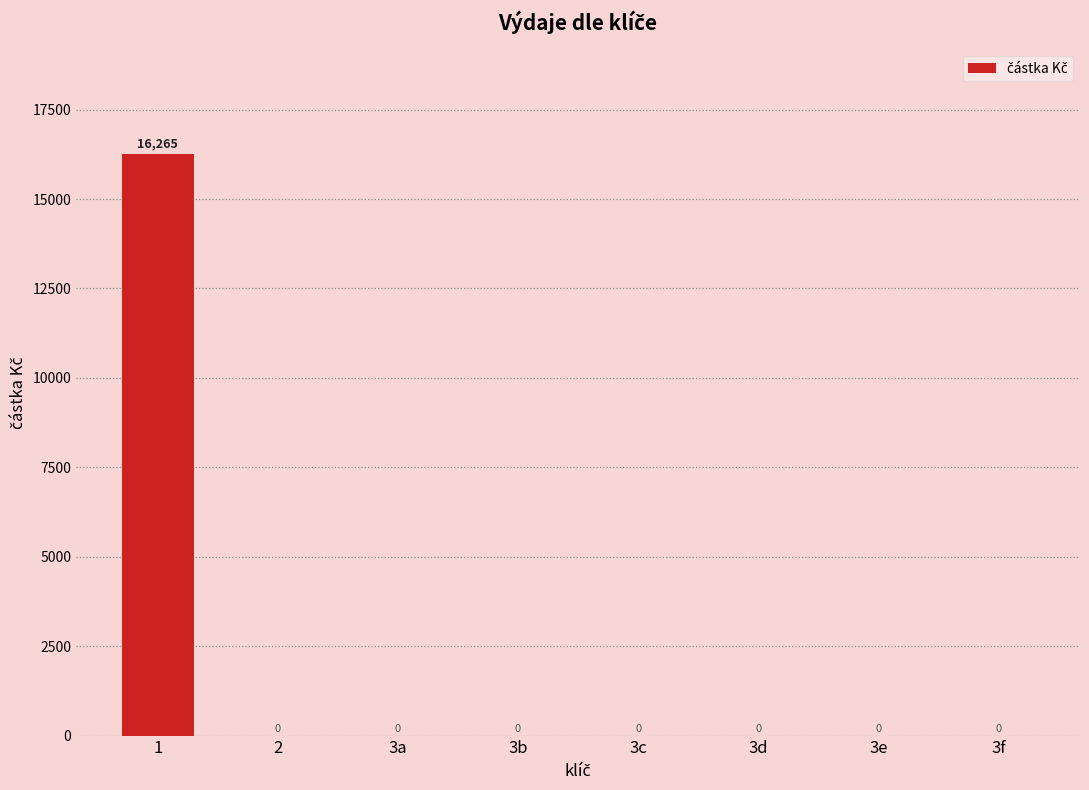

What is the sum of all values?

16265